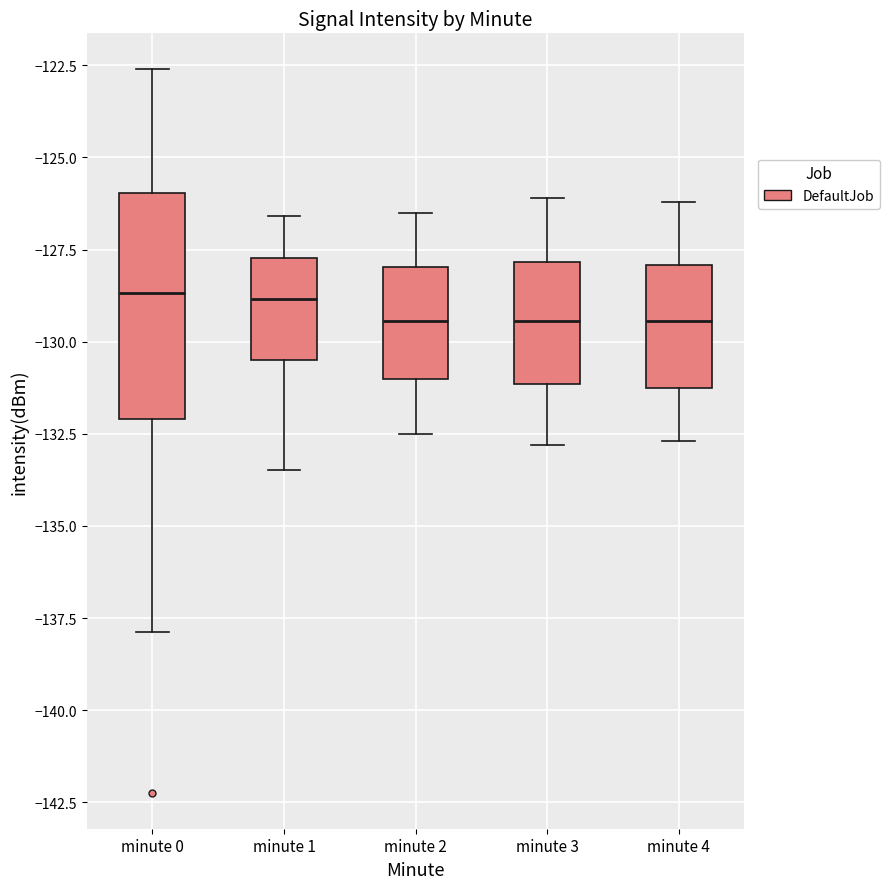

Reading left to right, transcribe this box plot: for each box, give where its median line is, the range the box spans, and where its two whiskers end, as read against the y-axis. The values are not printed on the chart, so give them approximately, as read against the axis.

minute 0: median -128.5, box -132.0 to -126.0, whiskers -138.0 to -122.5
minute 1: median -129.0, box -130.5 to -127.5, whiskers -133.5 to -126.5
minute 2: median -129.5, box -131.0 to -128.0, whiskers -132.5 to -126.5
minute 3: median -129.5, box -131.0 to -128.0, whiskers -133.0 to -126.0
minute 4: median -129.5, box -131.0 to -128.0, whiskers -132.5 to -126.0